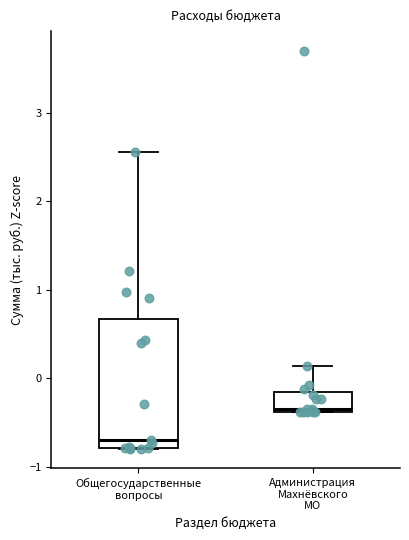

Reading left to right, read every box against the y-axis: the position of its median line, the range the box covers, and the ends of its whiskers. The values are not printed on the chart, so give them approximately, as read against the axis.

Общегосударственные вопросы: median -0.7, box -0.8 to 0.7, whiskers -0.8 to 2.6
Администрация Махнёвского МО: median -0.3, box -0.4 to -0.2, whiskers -0.4 to 0.1